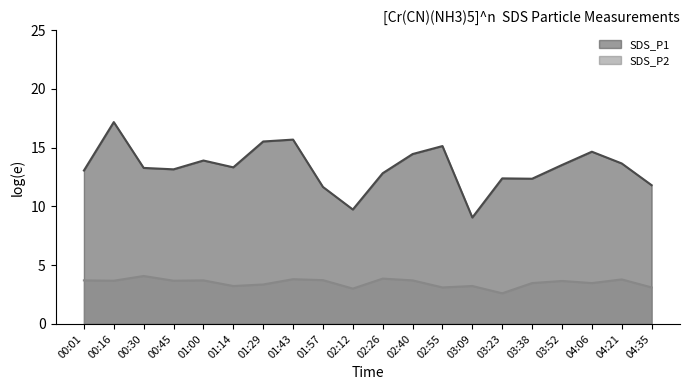

What are all the series names shown in the legend?

SDS_P1, SDS_P2